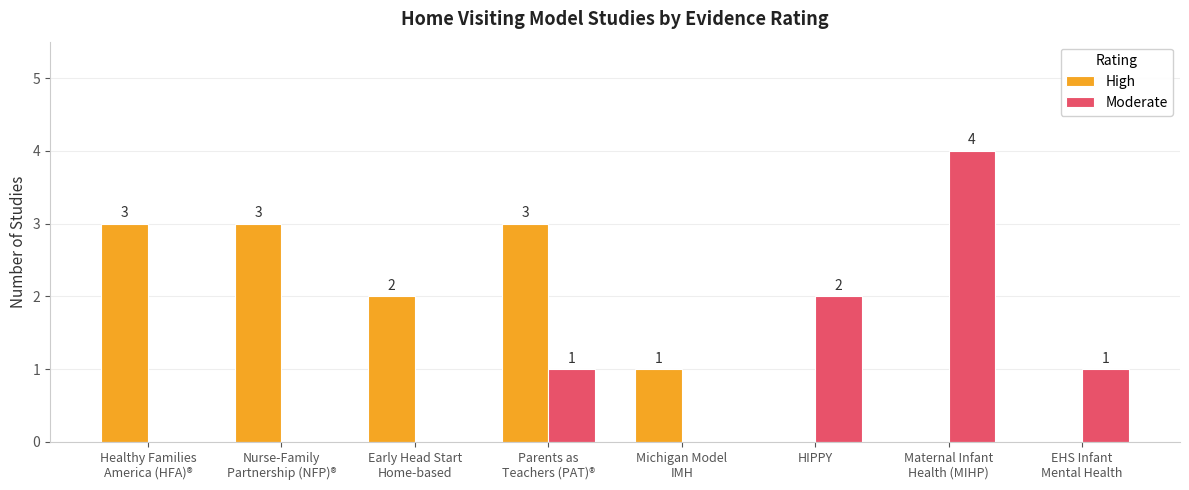

What is the total value across all series at Early Head Start
Home-based?

2